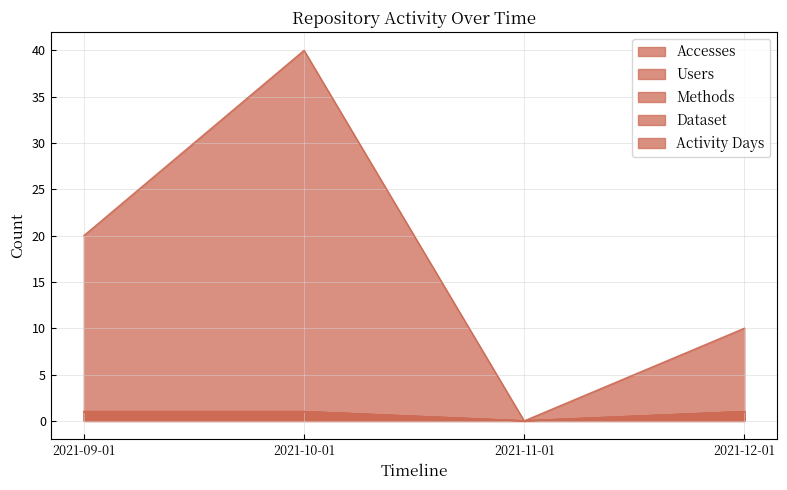

In Methods, how many points are lower than both neighbors (excluding endpoints)?

1